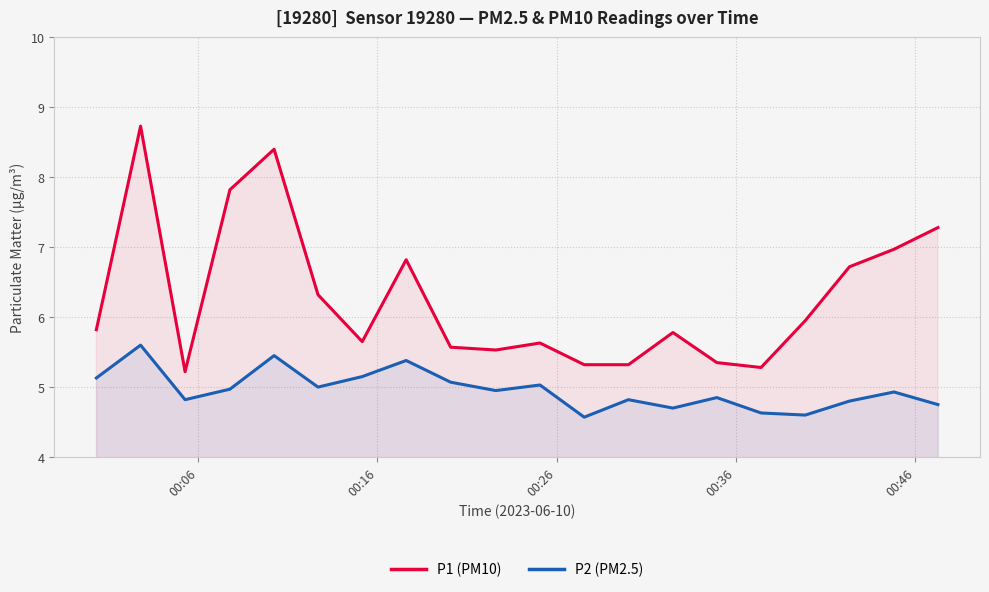

What is the sum of all P2 (PM2.5) values?

99.2